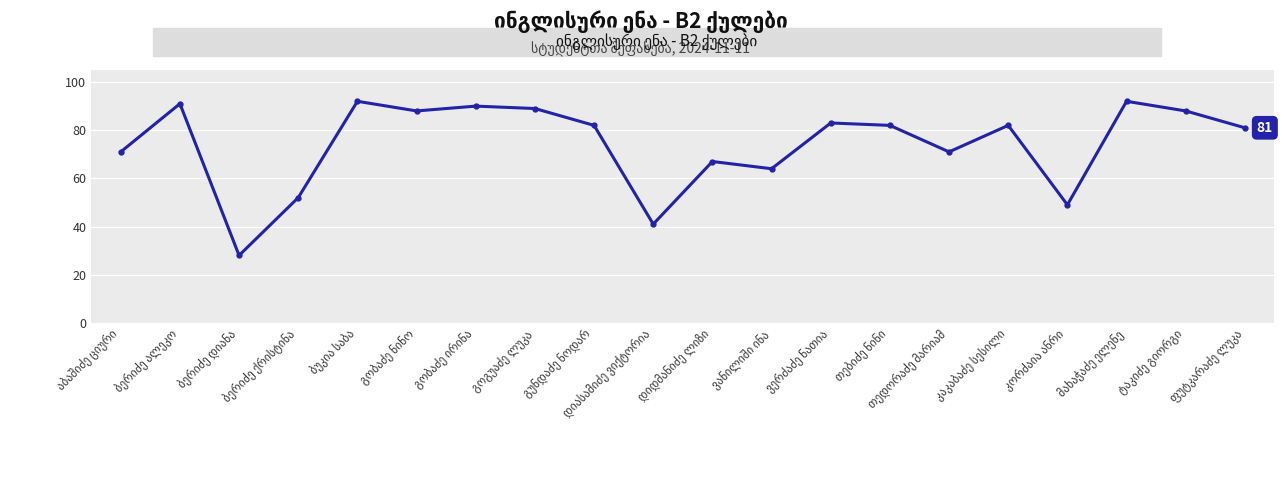

What is the maximum value shown in the chart?

92